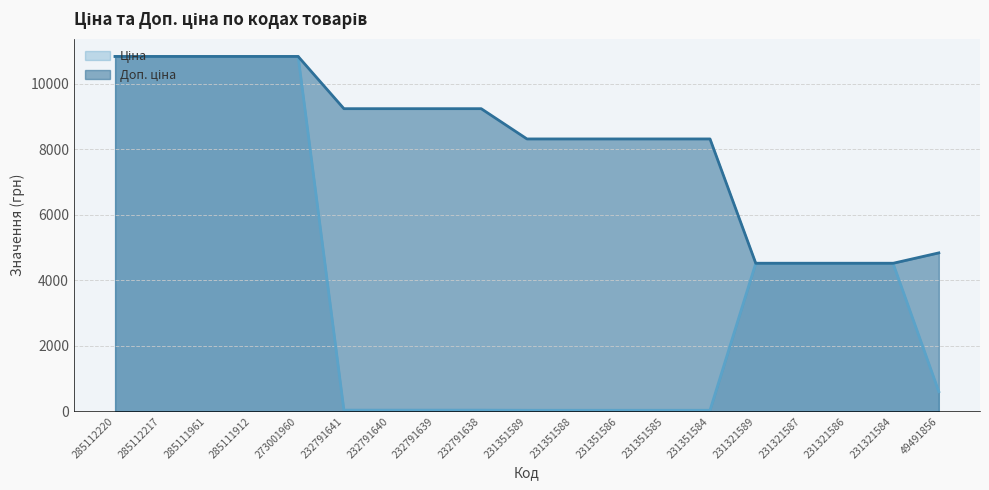

True or false: Доп. ціна has more than 1 points higher than both neighbors.

False